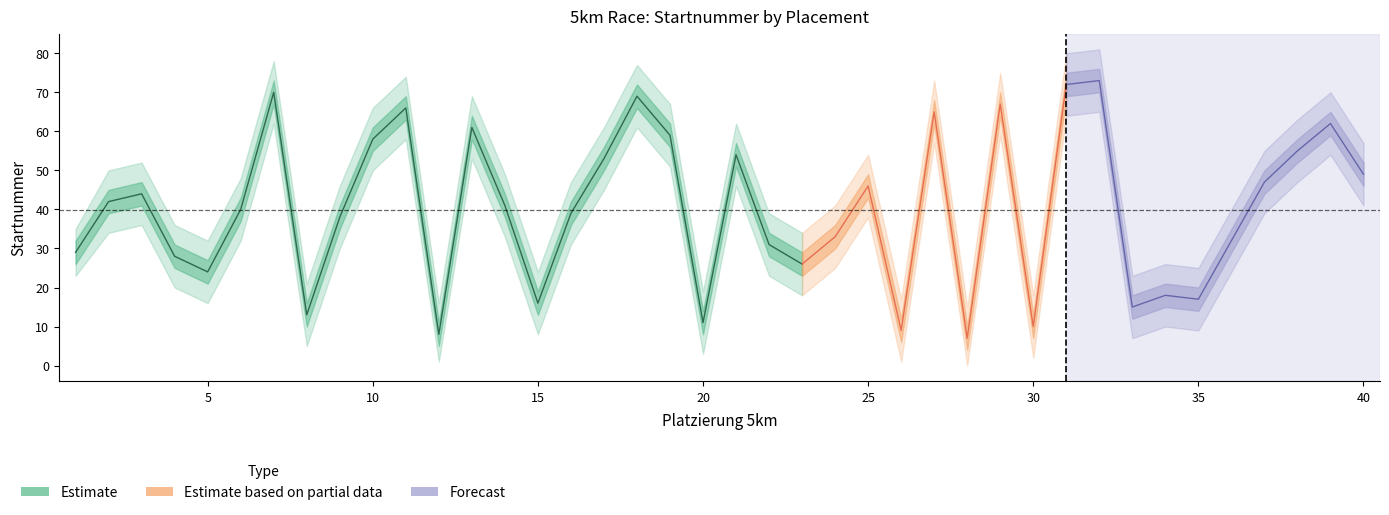

How many positive values does the lower_band series have?

39